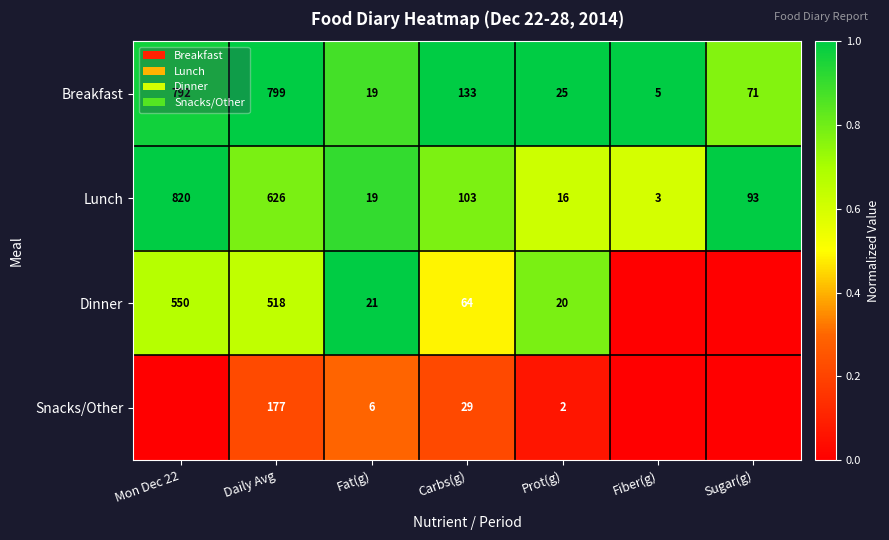

Rank the categories by Lunch value from highest to lowest.

Mon Dec 22, Daily Avg, Carbs(g), Sugar(g), Fat(g), Prot(g), Fiber(g)